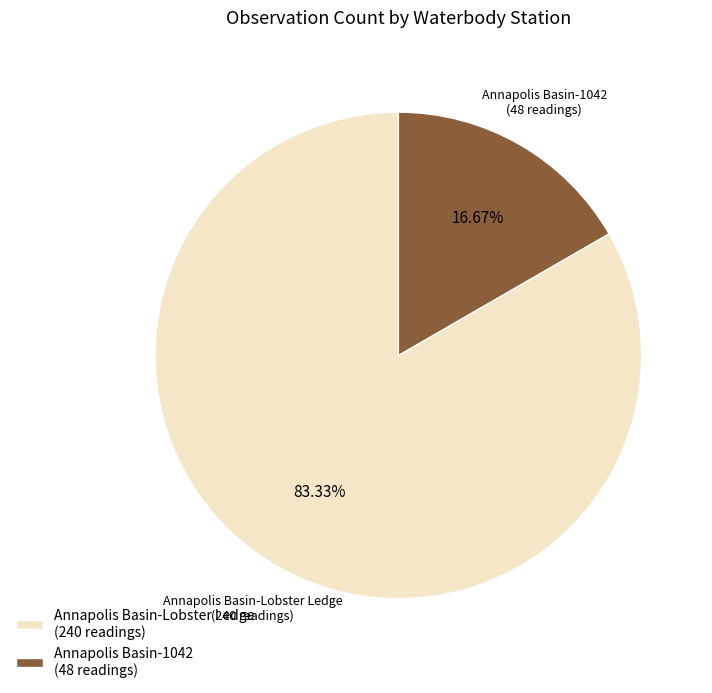

How many segments does this pie chart have?

2